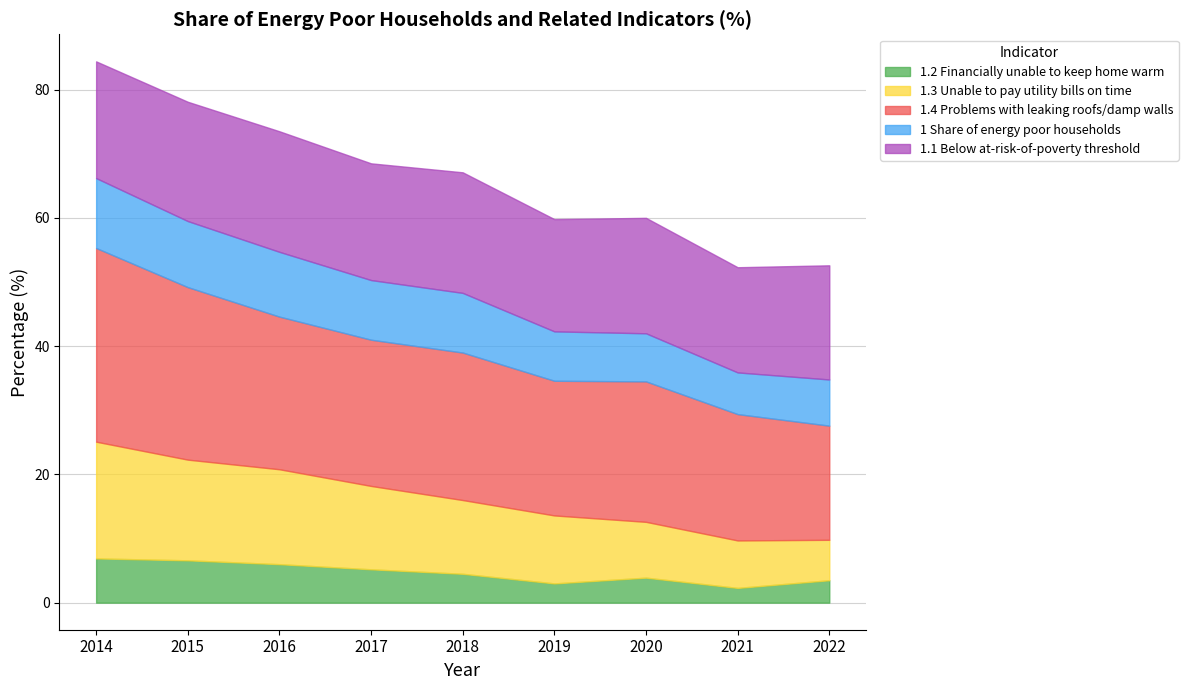

At which label is 1.4 Problems with leaking roofs/damp walls closest to 24?

2016